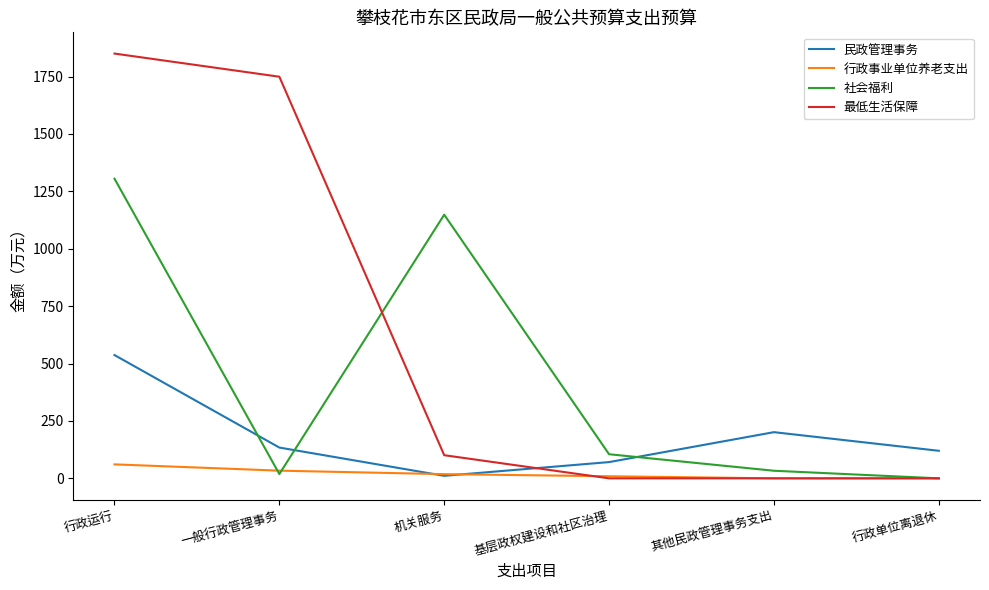

Is it true that 最低生活保障 equals 0.0 at 其他民政管理事务支出?

True